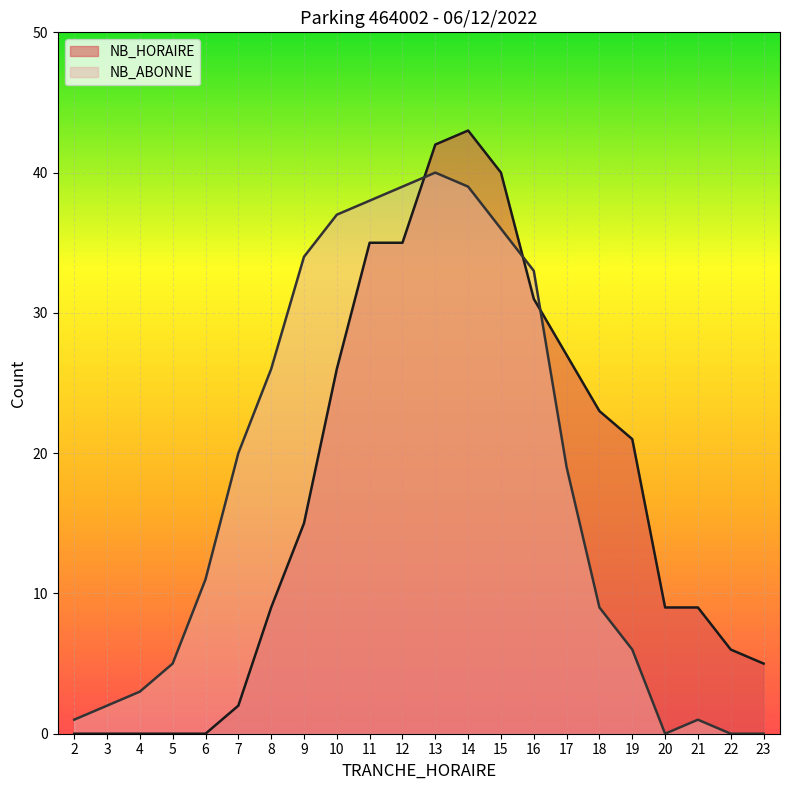

Reading left to right, transcribe all the data shown in this chart.

NB_HORAIRE: 0	0	0	0	0	2	9	15	26	35	35	42	43	40	31	27	23	21	9	9	6	5
NB_ABONNE: 1	2	3	5	11	20	26	34	37	38	39	40	39	36	33	19	9	6	0	1	0	0